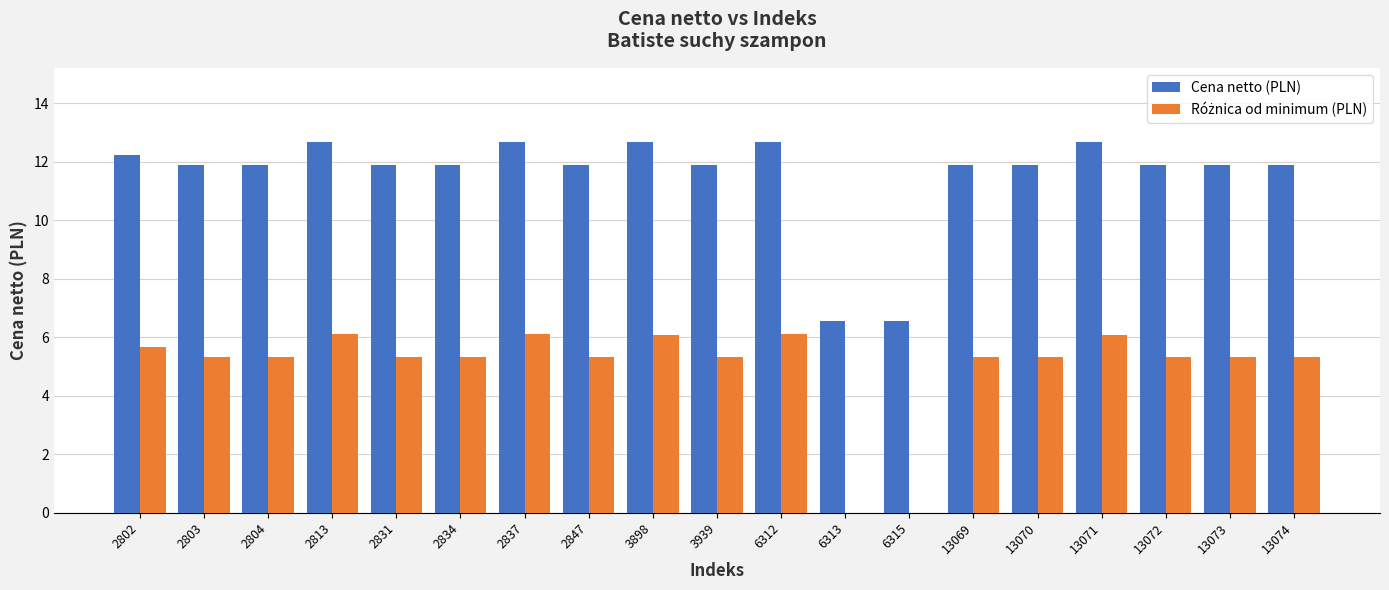

Which series has the largest total across all categories?

Cena netto (PLN)